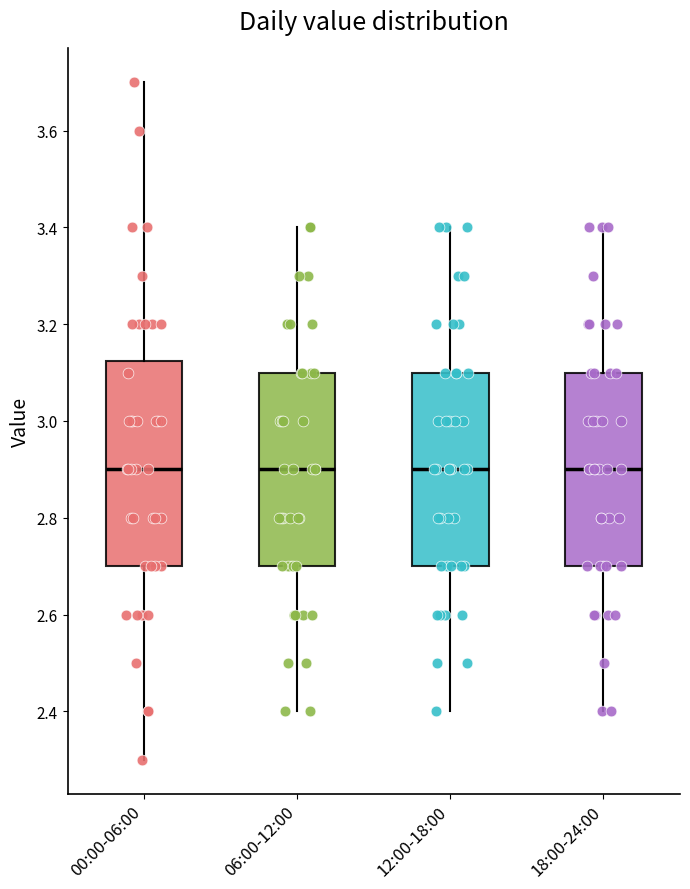

Where is the lower edge of the box for 18:00-24:00 on the y-axis? The values are not printed on the chart, so give them approximately, as read against the axis.

2.70